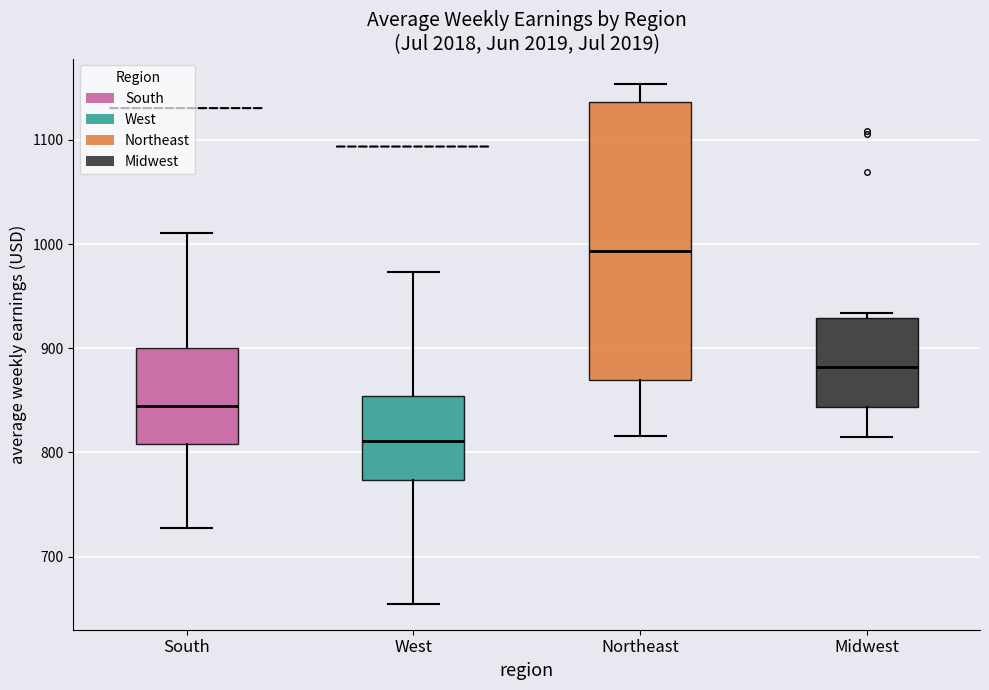

Reading left to right, transcribe this box plot: for each box, give where its median line is, the range the box spans, and where its two whiskers end, as read against the y-axis. The values are not printed on the chart, so give them approximately, as read against the axis.

South: median 840, box 810 to 900, whiskers 730 to 1010
West: median 810, box 770 to 850, whiskers 650 to 970
Northeast: median 990, box 870 to 1140, whiskers 820 to 1150
Midwest: median 880, box 840 to 930, whiskers 810 to 930 (just above the box's upper edge)